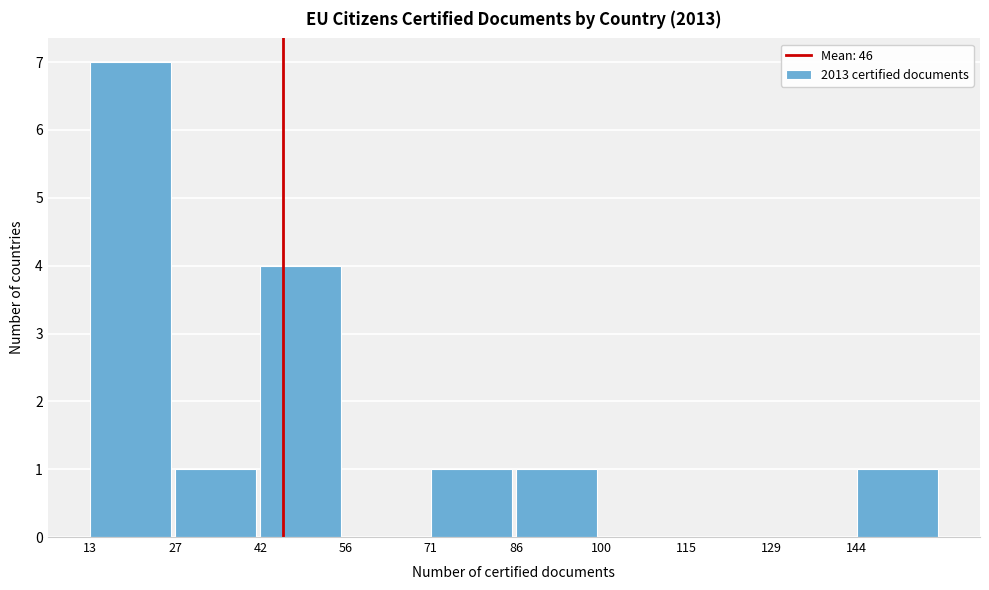

Reading left to right, transcribe this chart: for each bar, give the range it covers on the x-axis and its height. Neither the bar edges nor the heights are printed on the chart, so give them approximately, as read against the axes.

13.0 to 27.6: 7
27.6 to 42.2: 1
42.2 to 56.8: 4
56.8 to 71.4: 0
71.4 to 86.0: 1
86.0 to 100.6: 1
100.6 to 115.2: 0
115.2 to 129.8: 0
129.8 to 144.4: 0
144.4 to 159.0: 1